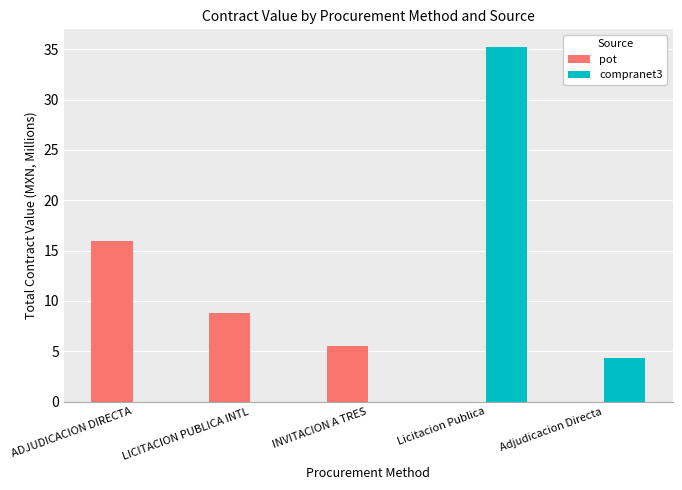

Is the value of compranet3 at Licitacion Publica greater than the value of pot at ADJUDICACION DIRECTA?

Yes